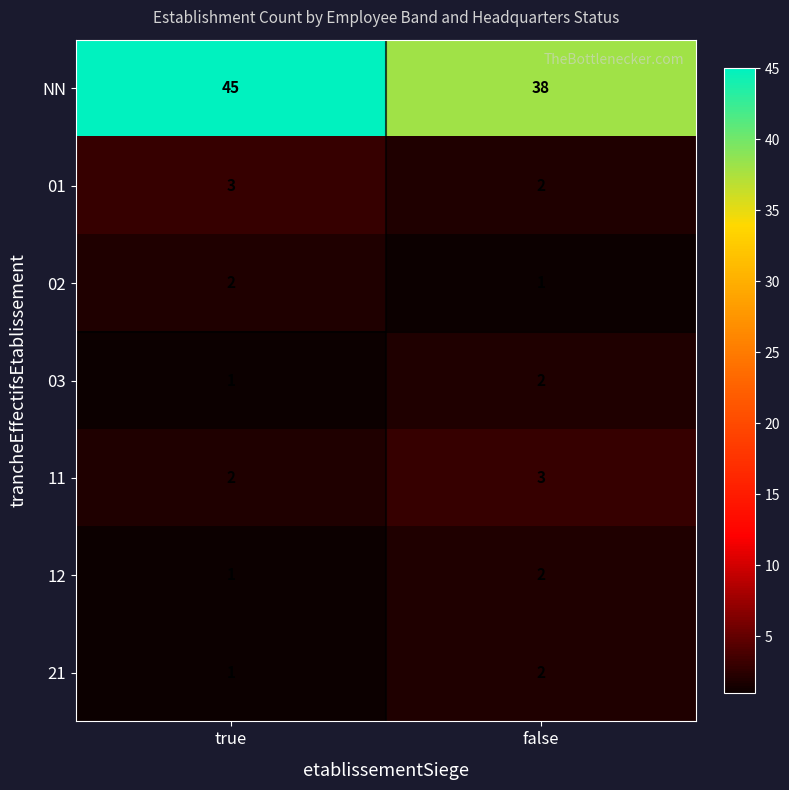

What is the spread (max minus min) of values at false?

37